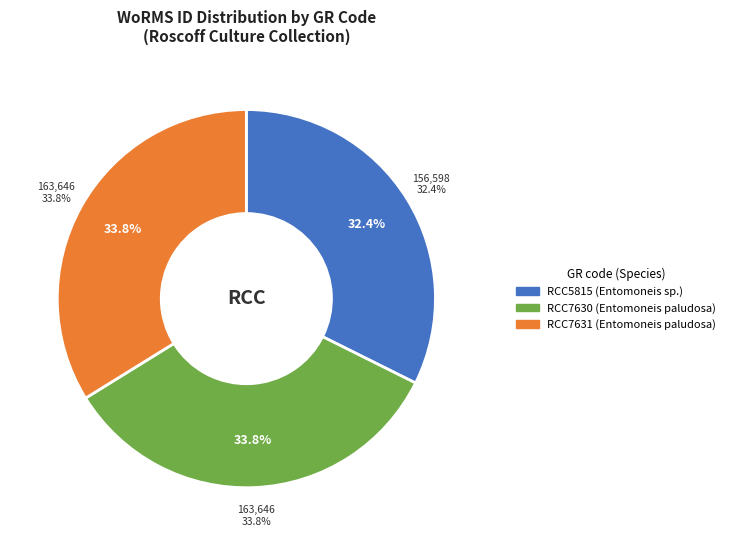

The RCC5815 slice represents 32% of the pie. True or false?

True